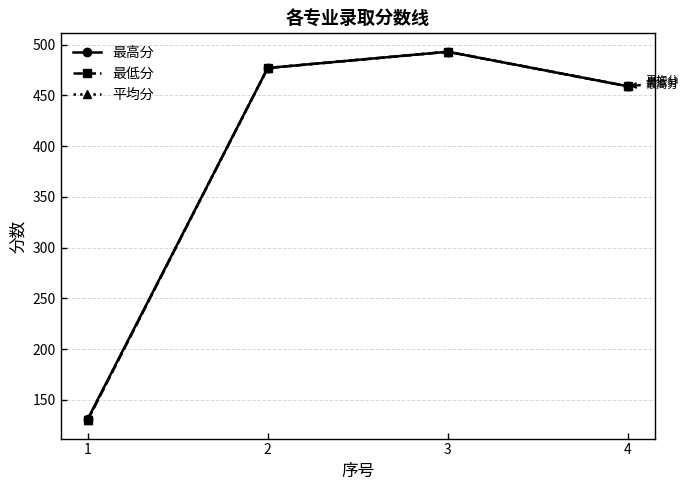

Which series has the widest spread of values?

最低分